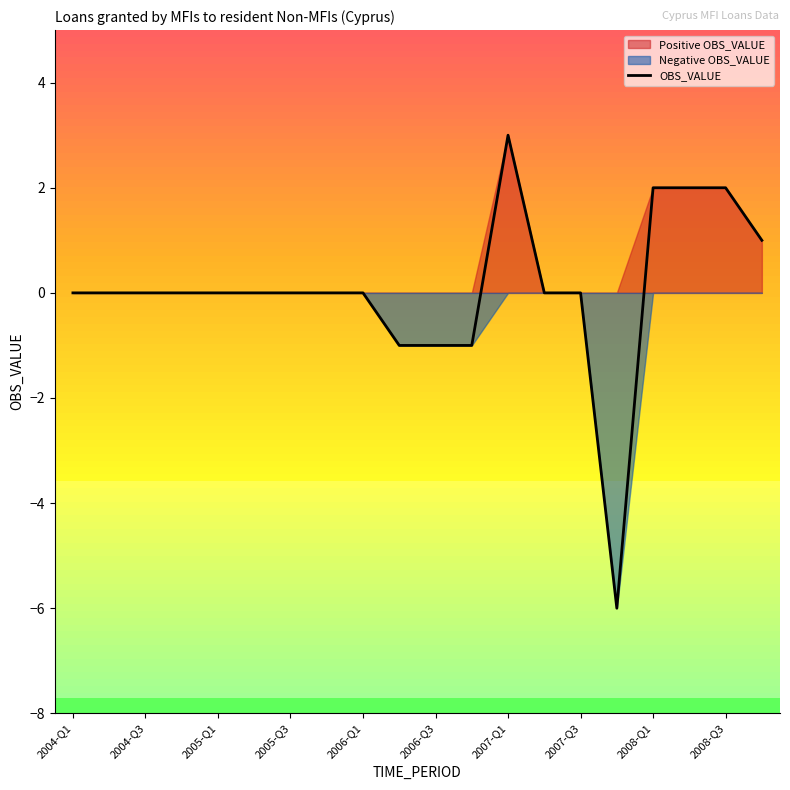

The chart shows a value of 3 at 17. True or false?

False